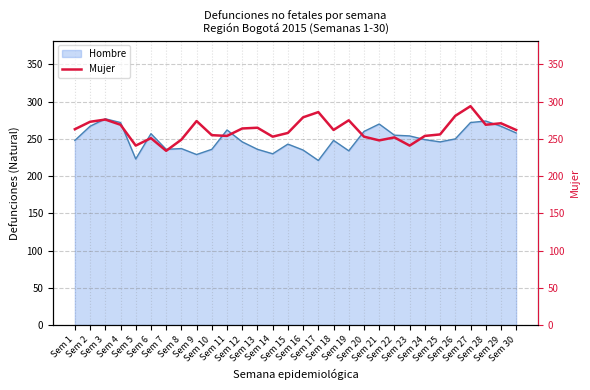

Which label corresponds to the largest value in the chart?

Sem 27